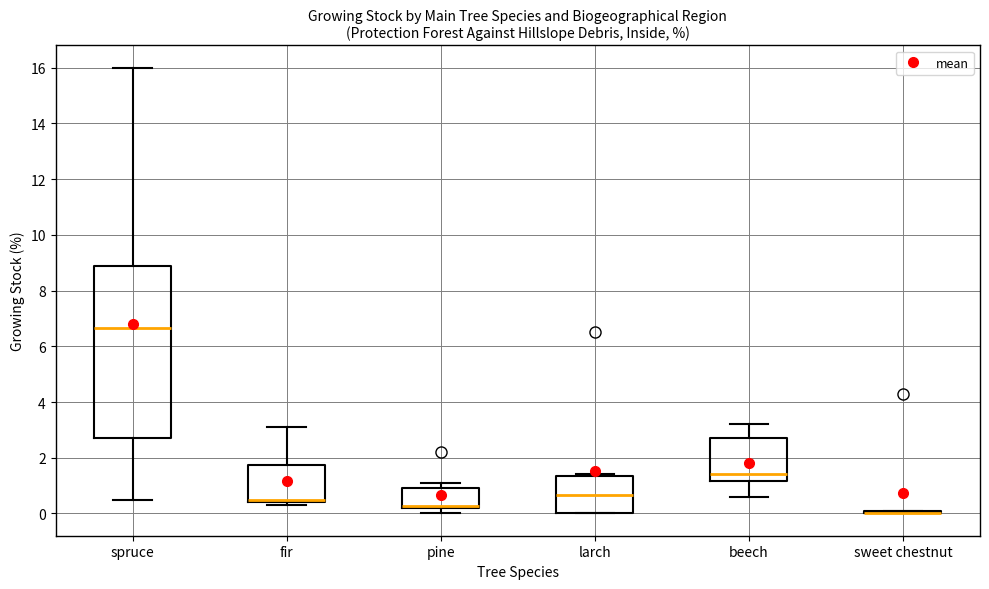

Reading left to right, transcribe this box plot: for each box, give where its median line is, the range the box spans, and where its two whiskers end, as read against the y-axis. The values are not printed on the chart, so give them approximately, as read against the axis.

spruce: median 6.6, box 2.8 to 8.8, whiskers 0.6 to 16.0
fir: median 0.6, box 0.4 to 1.8, whiskers 0.4 (just below the box's lower edge) to 3.2
pine: median 0.2 (drawn on the box's lower edge), box 0.2 to 1.0, whiskers 0.0 to 1.2
larch: median 0.6, box 0.0 to 1.4, whiskers 0.0 to 1.4
beech: median 1.4, box 1.2 to 2.8, whiskers 0.6 to 3.2
sweet chestnut: box collapsed to a line at 0.0, whiskers 0.0 to 0.2